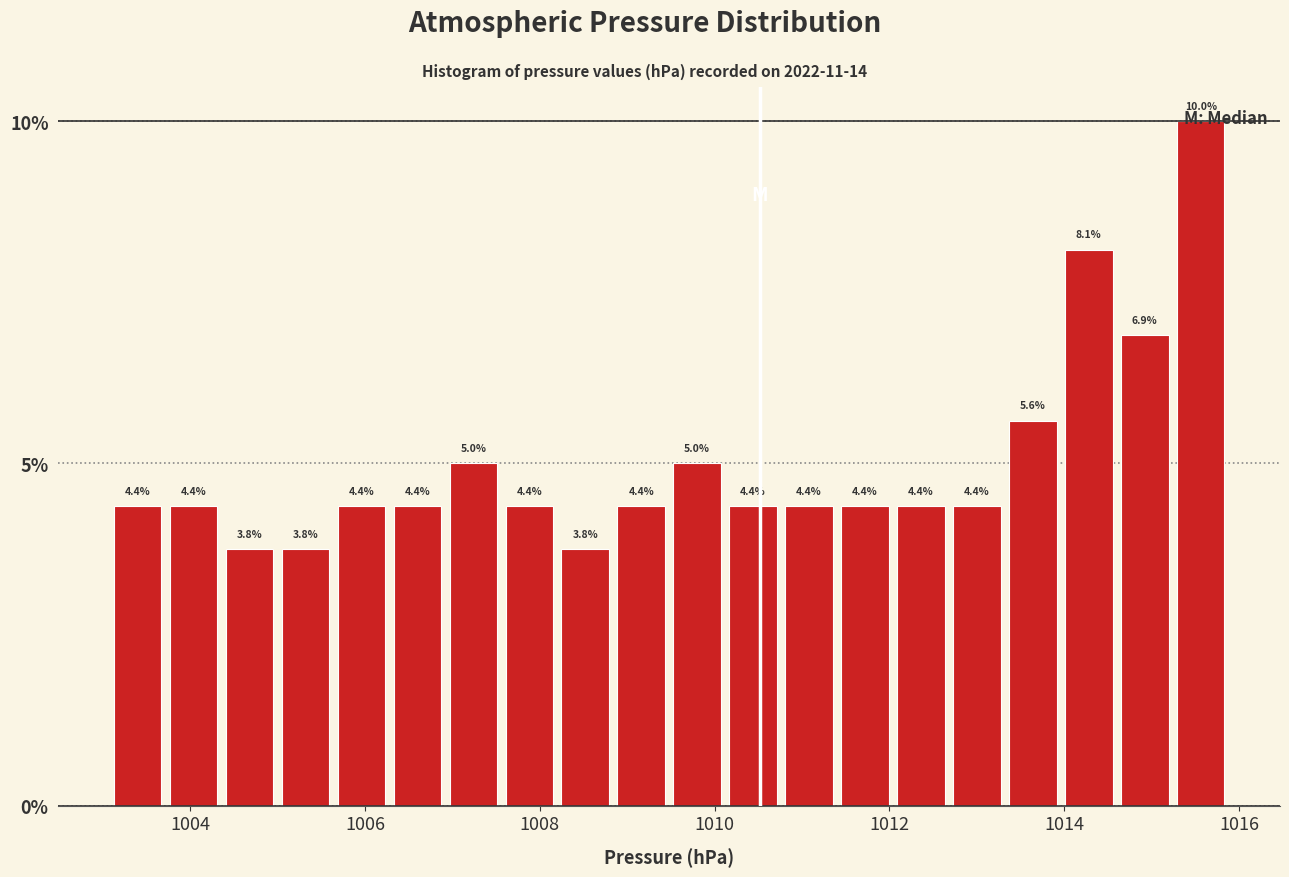

Read against the x-axis, roughly where is the centre of the tallest bar?

1015.6